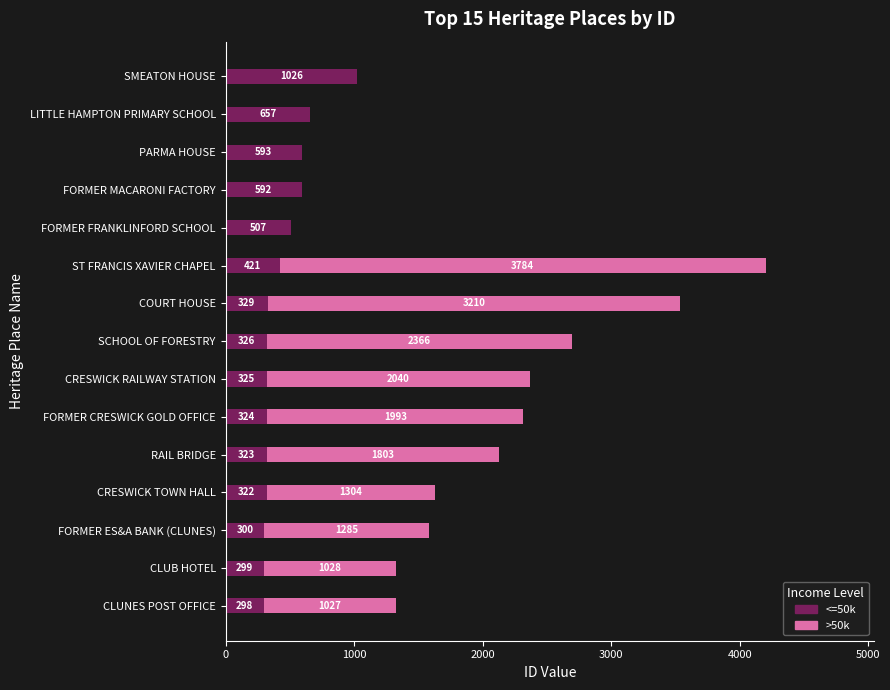

At which label is <=50k closest to 662?

LITTLE HAMPTON PRIMARY SCHOOL